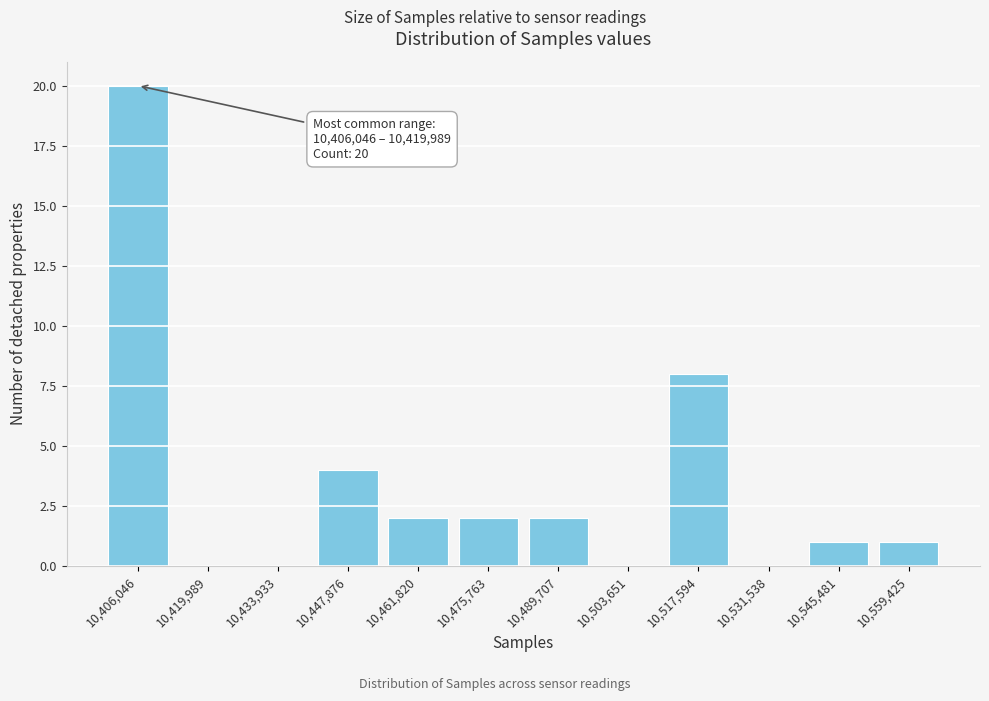

Reading left to right, transcribe all the data shown in this chart.

10,406,046=20	10,419,989=0	10,433,933=0	10,447,876=4	10,461,820=2	10,475,763=2	10,489,707=2	10,503,651=0	10,517,594=8	10,531,538=0	10,545,481=1	10,559,425=1